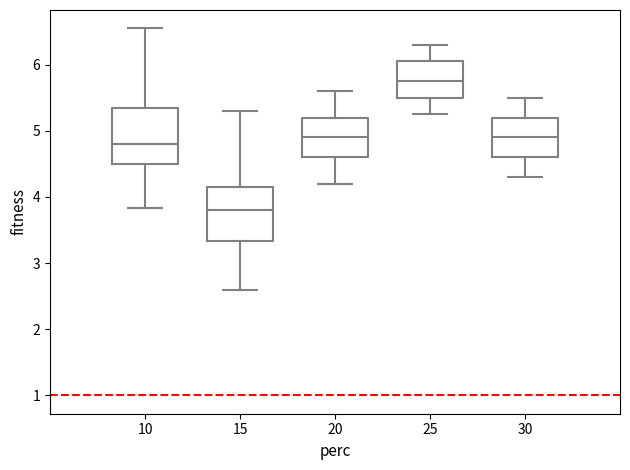

Which box's median line is the lowest?

15